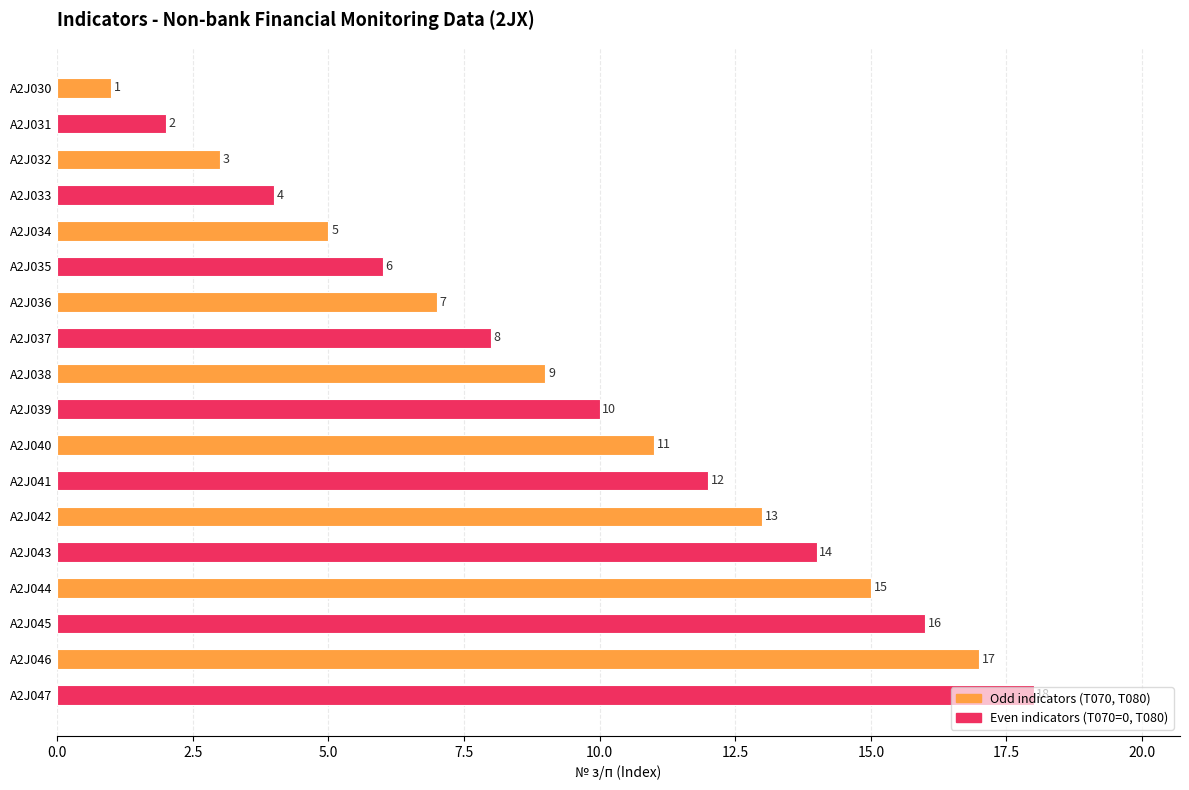

Approximately how many times larger is the value at A2J035 compared to A2J043?

0.4